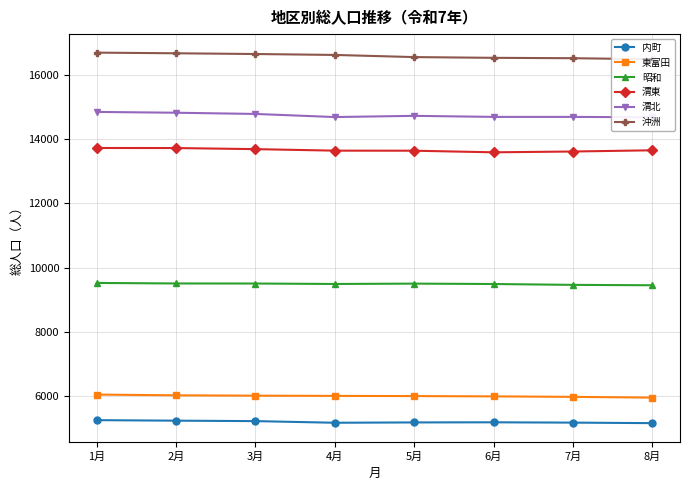

What is the value of the 渭北 point at the 5th from the left?

14733